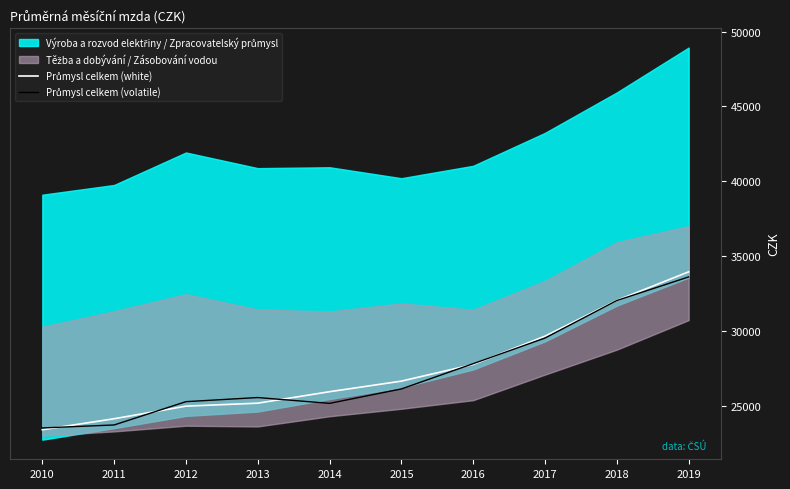

After their last crossing, which series has the higher values: Průmysl celkem (volatile) or Průmysl celkem (white)?

Průmysl celkem (white)